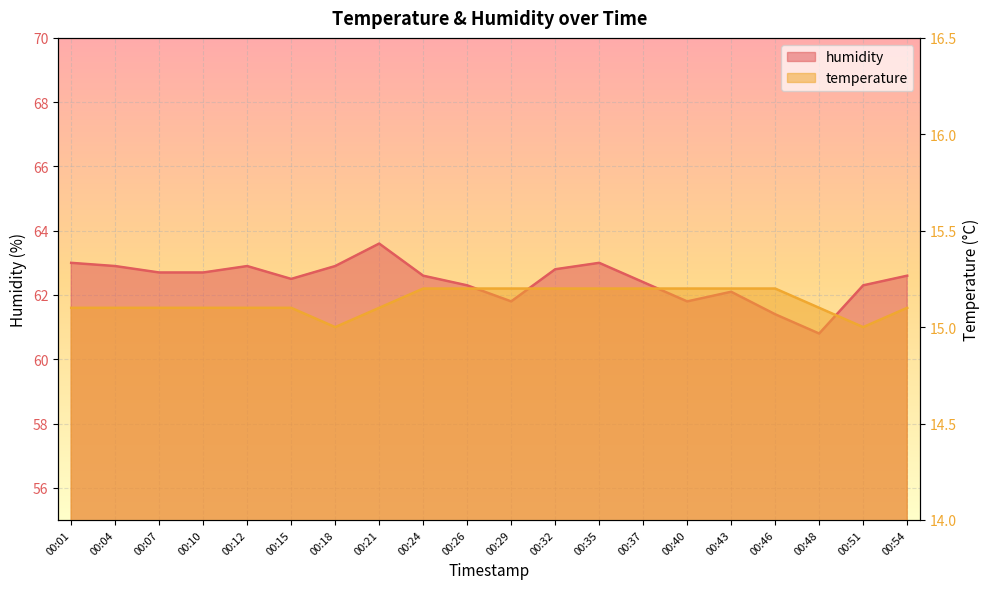

Reading left to right, extract all data points from this chart.

temperature: 15.1	15.1	15.1	15.1	15.1	15.1	15.0	15.1	15.2	15.2	15.2	15.2	15.2	15.2	15.2	15.2	15.2	15.1	15.0	15.1
humidity: 63.0	62.9	62.7	62.7	62.9	62.5	62.9	63.6	62.6	62.3	61.8	62.8	63.0	62.4	61.8	62.1	61.4	60.8	62.3	62.6